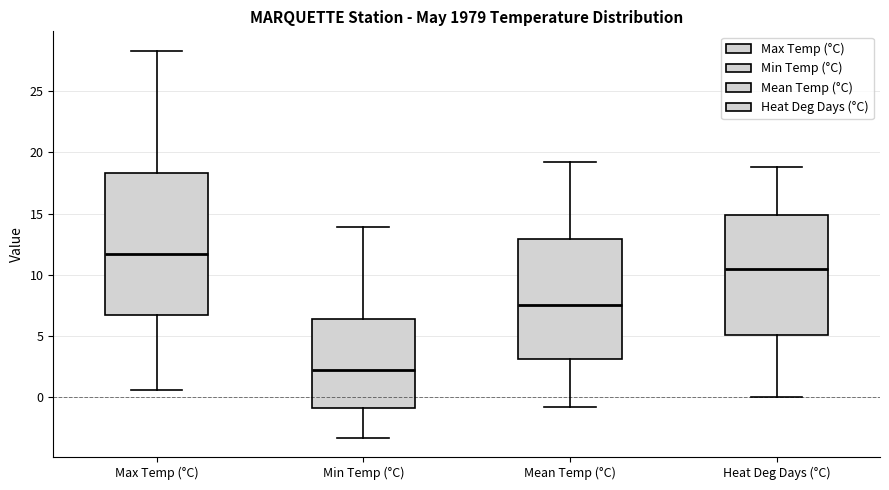

Comparing the boxes themselves (not the whiskers), which one is the tallest?

Max Temp (°C)